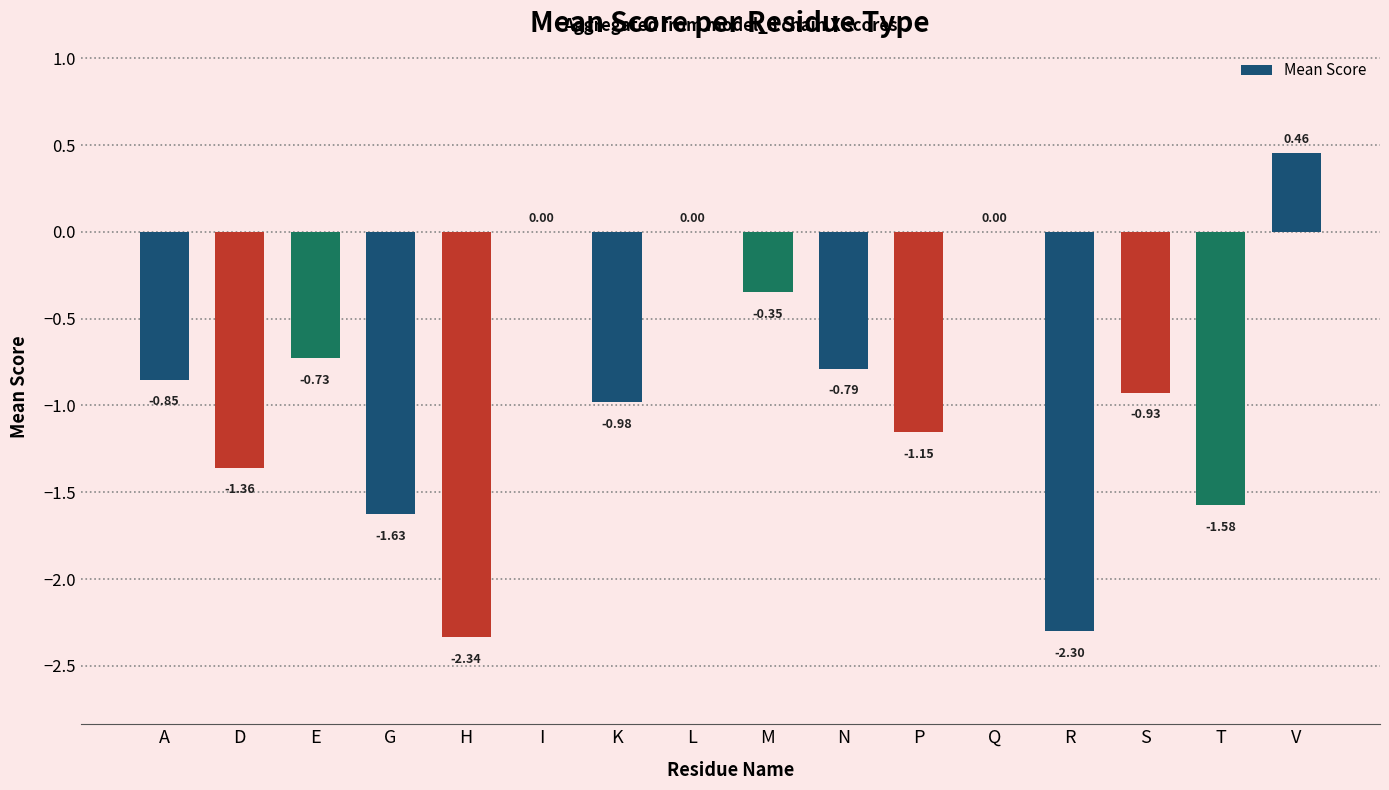

What is the change in value from D to N?

+0.6